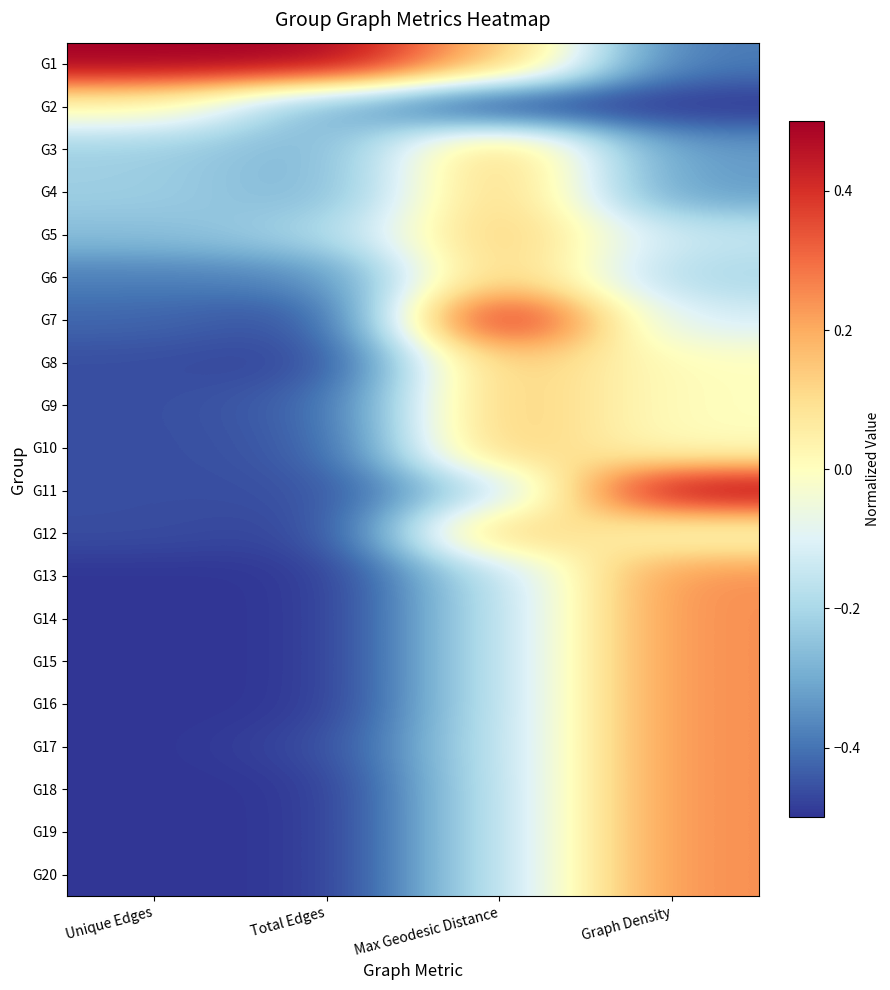

What is the maximum value shown in the chart?

0.5